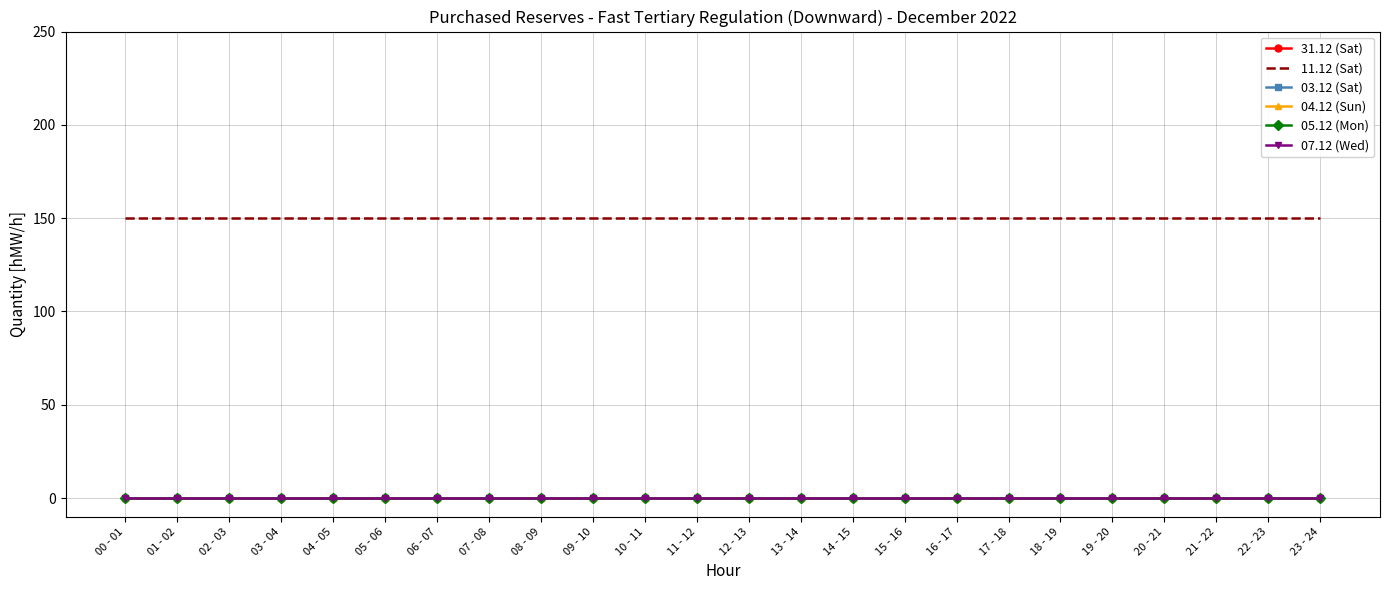

Is it true that 07.12 (Wed) equals 0 at 05 - 06?

True